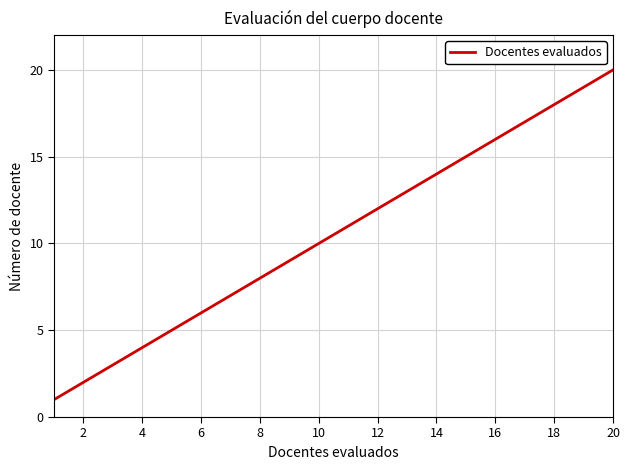

What is the difference between the second highest and second lowest values?

17